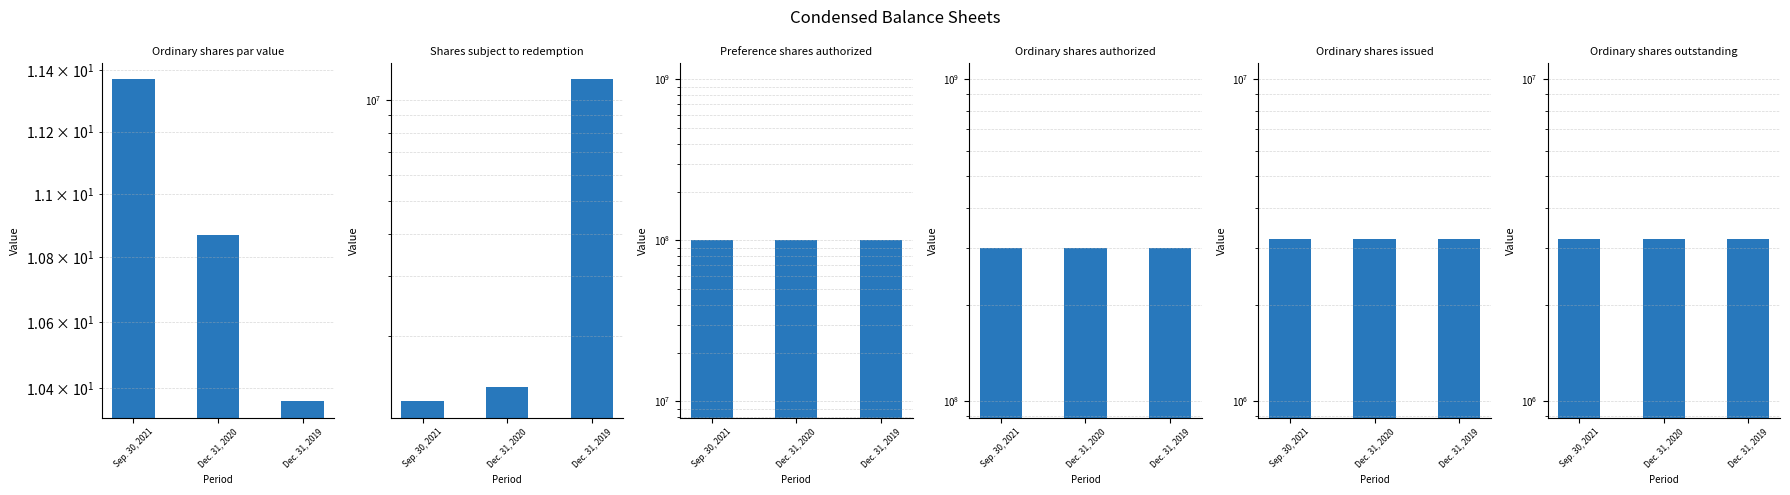

How many distinct data groups are displayed?

6